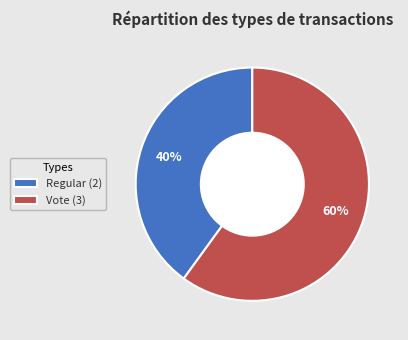

To the nearest percent, what percentage of the pie is Regular?

40%